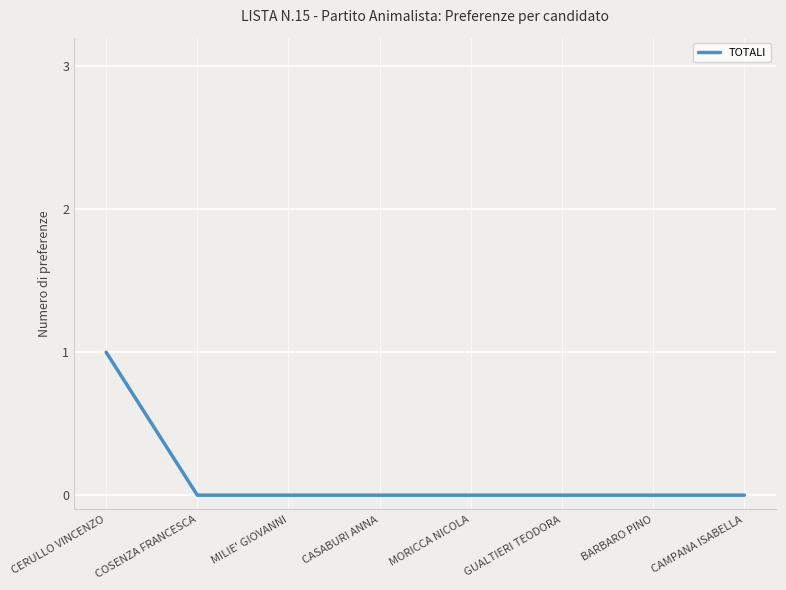

What position from the left is MILIE' GIOVANNI?

3